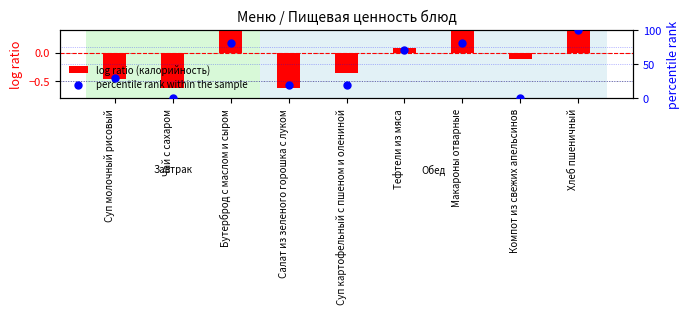

Is the value of log ratio (калорийность) at Салат из зеленого горошка с луком greater than the value of percentile rank within the sample at Компот из свежих апельсинов?

No